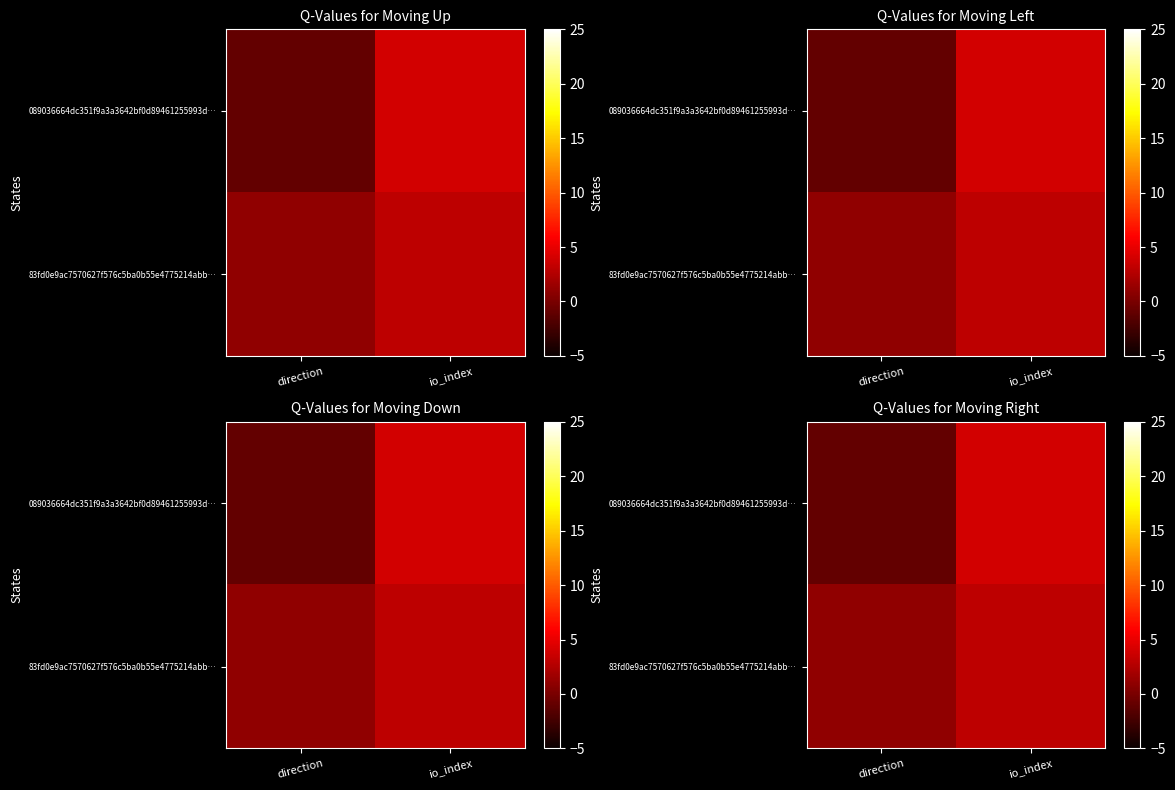

Which series has the widest spread of values?

089036664dc351f9a3a3642bf0d89461255993d…